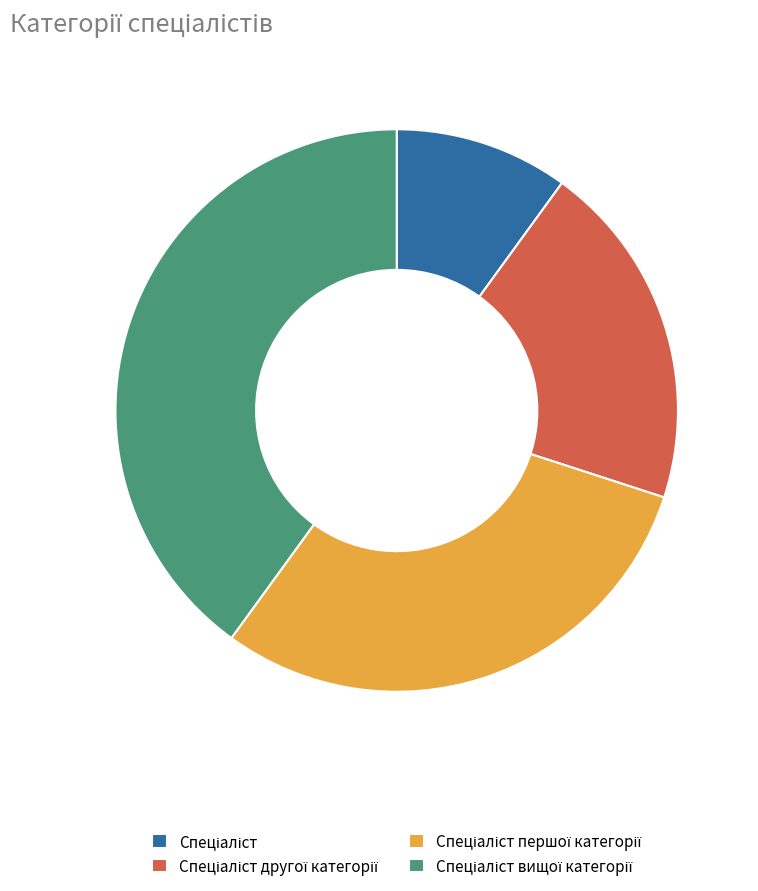

Is there any slice that represents more than half of the pie?

No